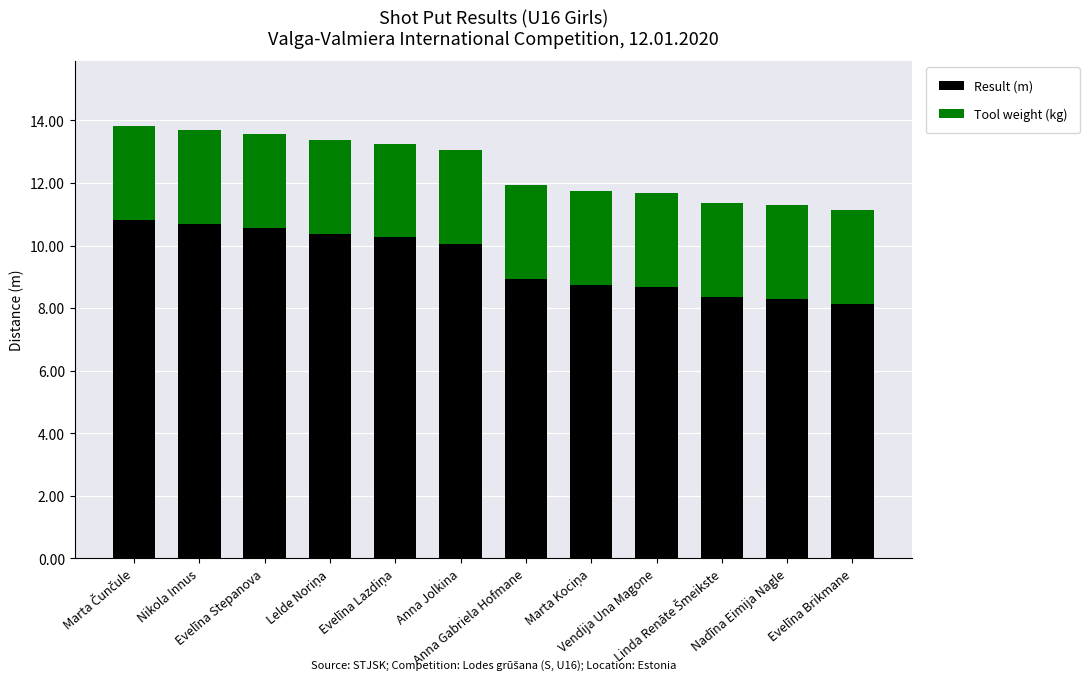

What is the difference between the second highest and second lowest values in the Result (m) series?

2.4